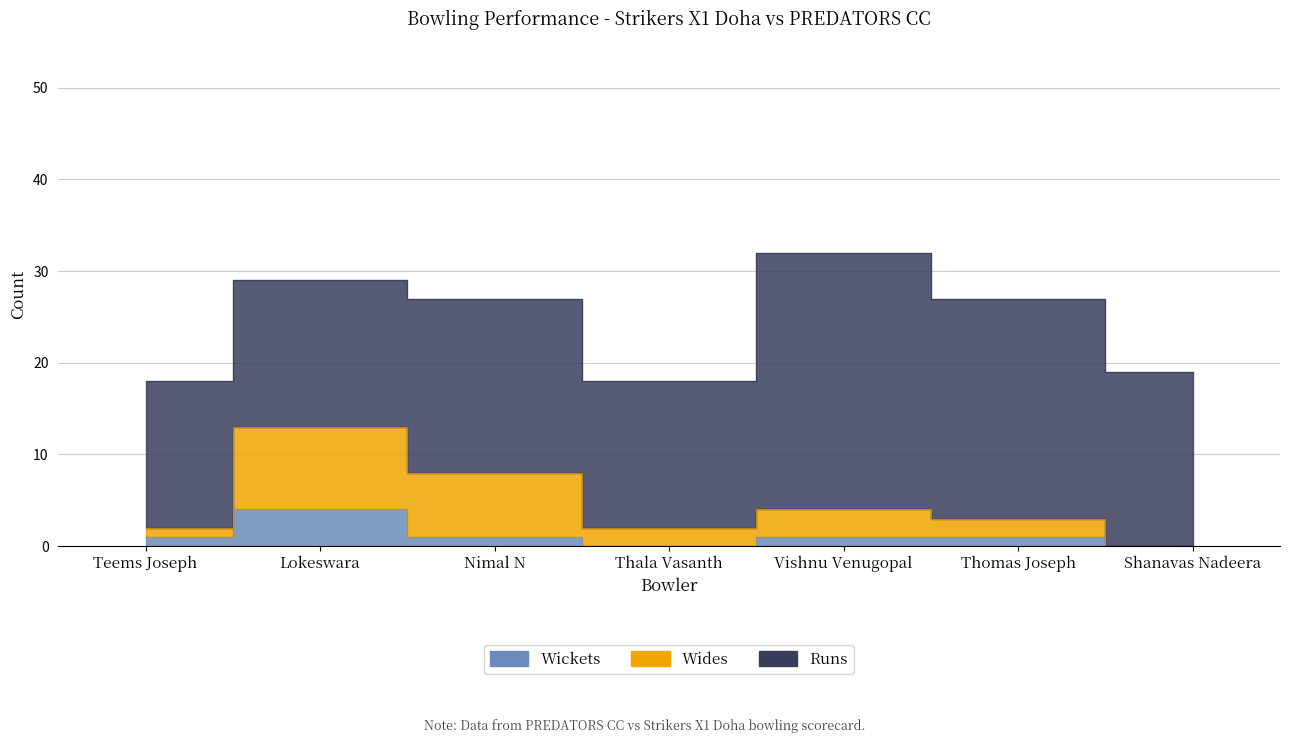

Which category has the highest value across all series?

Lokeswara